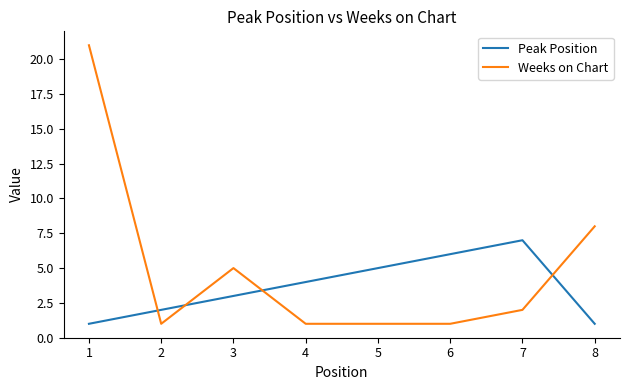

What is the difference between the highest and lowest values at 3?

2